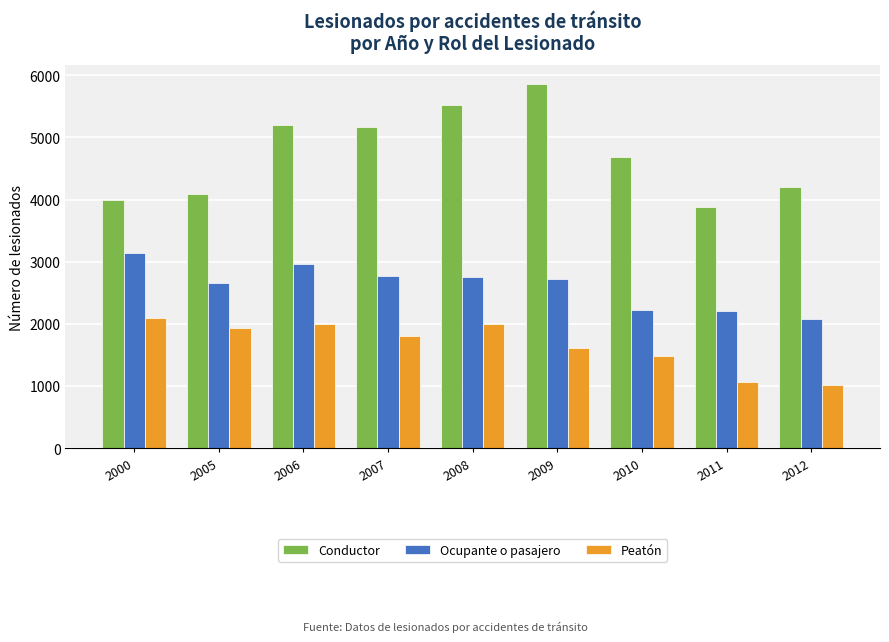

Which category has the highest value across all series?

2009